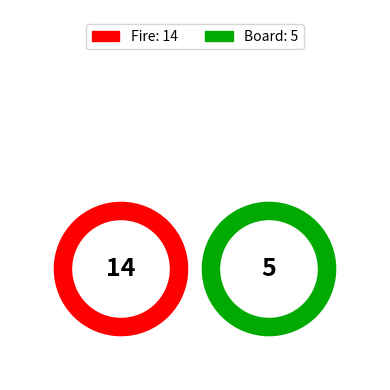

Which has a higher value, Fire or Board?

Fire